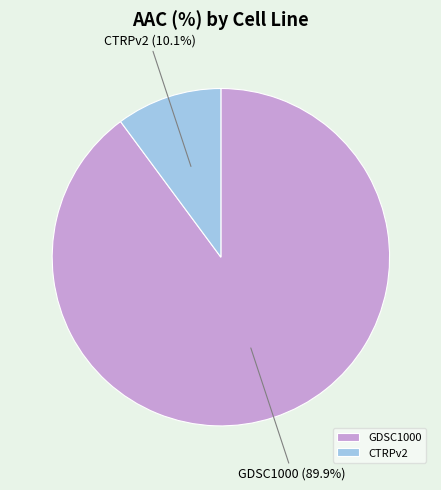

What percentage do CTRPv2 and GDSC1000 together represent?

100.0%